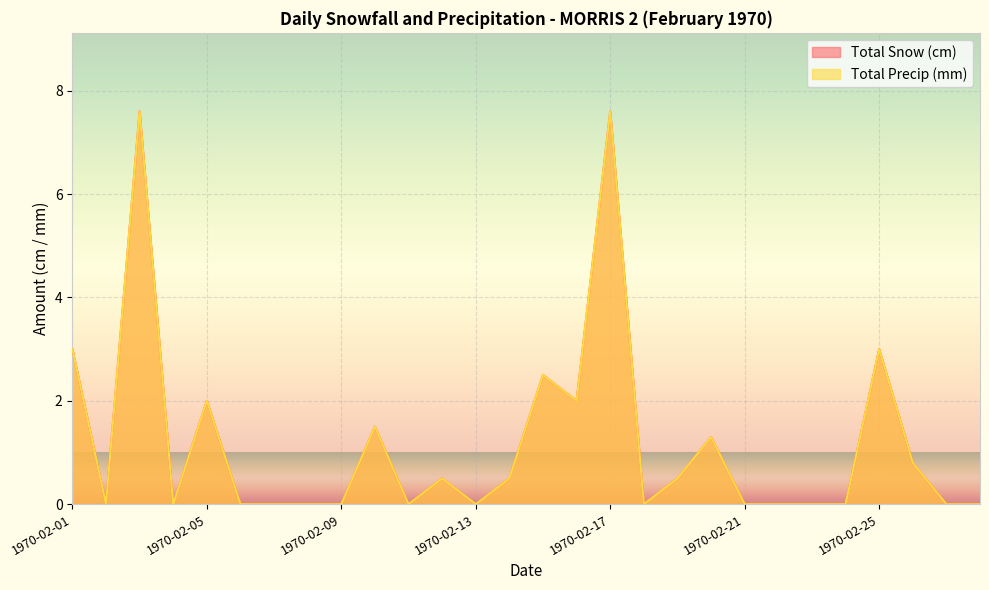

True or false: Total Snow (cm) has a value of -3.5 at 1970-02-08.

False